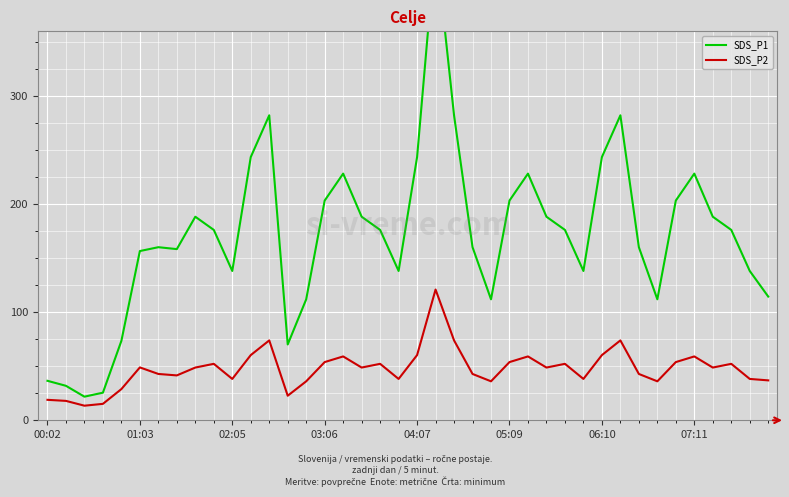

True or false: SDS_P1 and SDS_P2 cross at least once.

False